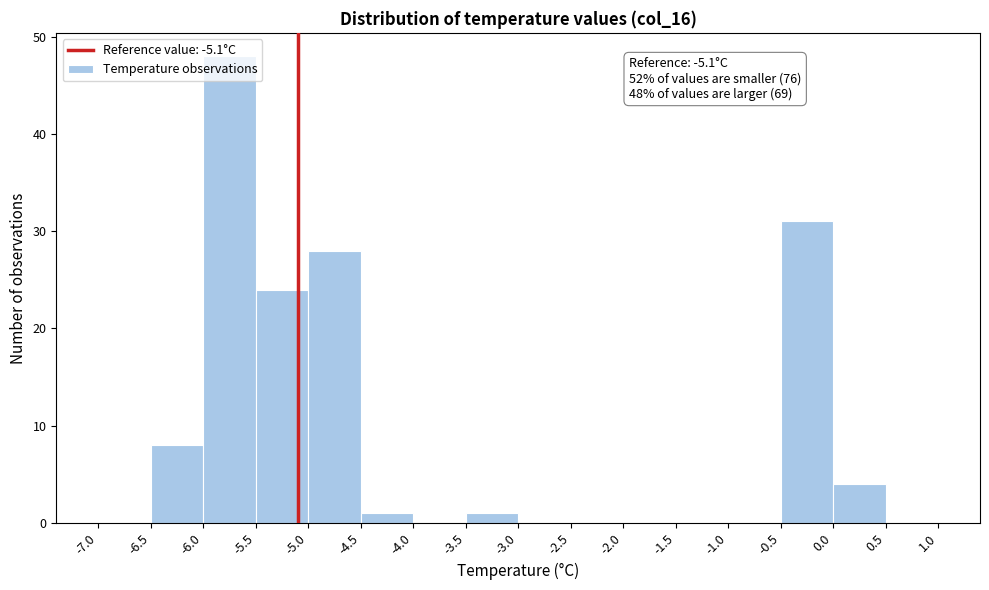

Over which range of the x-axis is the bar tallest?

-6.0 to -5.5